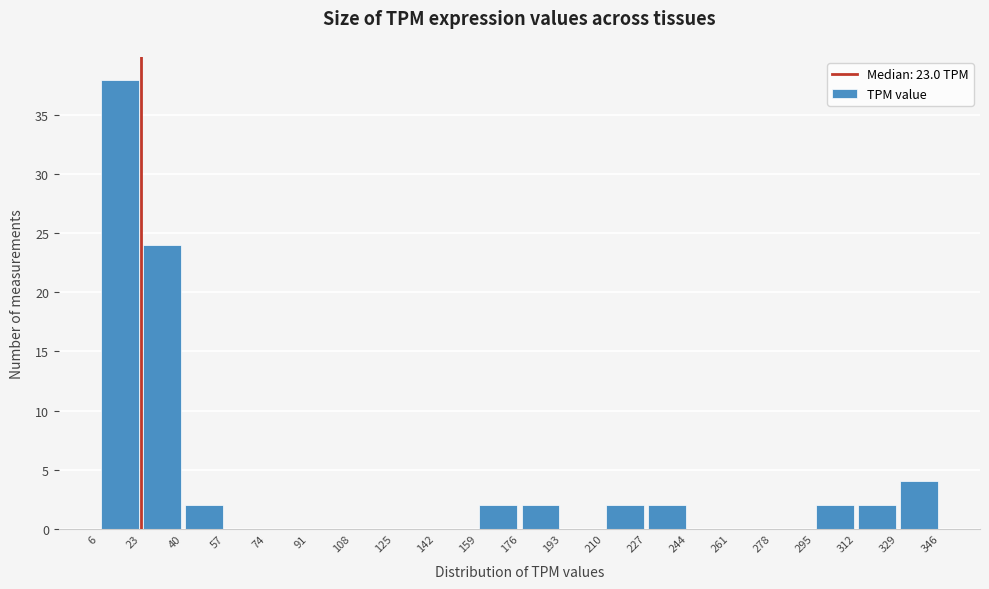

Reading left to right, transcribe this chart: for each bar, give the range it covers on the x-axis and its height. The values are not printed on the chart, so give them approximately, as read against the axis.

6 to 23: 38
23 to 40: 24
40 to 57: 2
57 to 74: 0
74 to 91: 0
91 to 108: 0
108 to 125: 0
125 to 142: 0
142 to 159: 0
159 to 176: 2
176 to 193: 2
193 to 210: 0
210 to 227: 2
227 to 244: 2
244 to 261: 0
261 to 278: 0
278 to 295: 0
295 to 312: 2
312 to 329: 2
329 to 346: 4